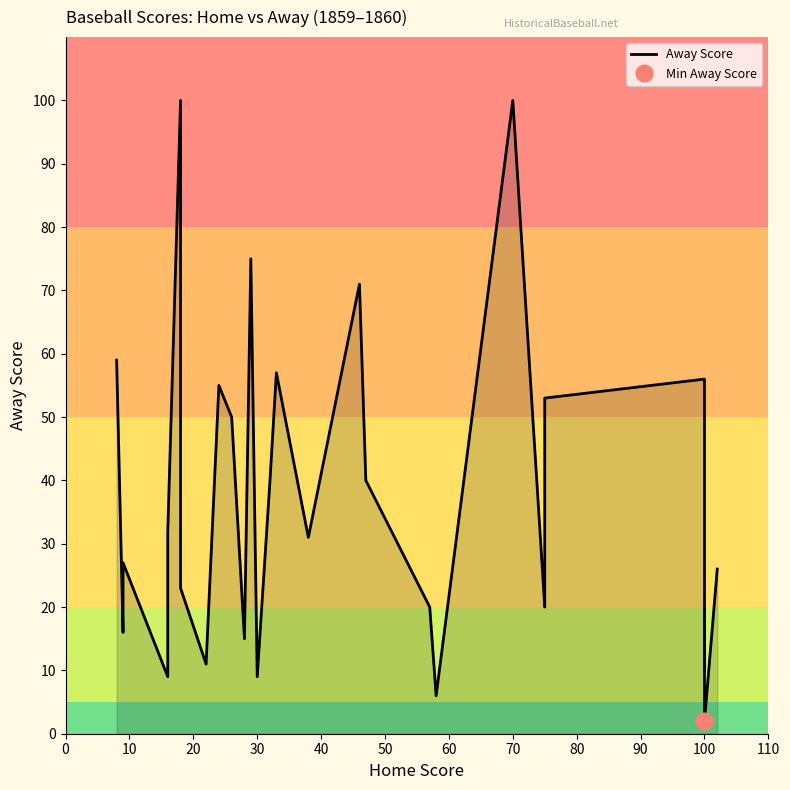

True or false: the data shows 7 at 60.

False